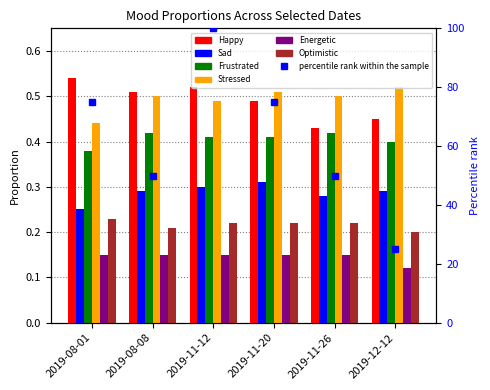

At which category is the sum across all series the highest?

2019-11-12